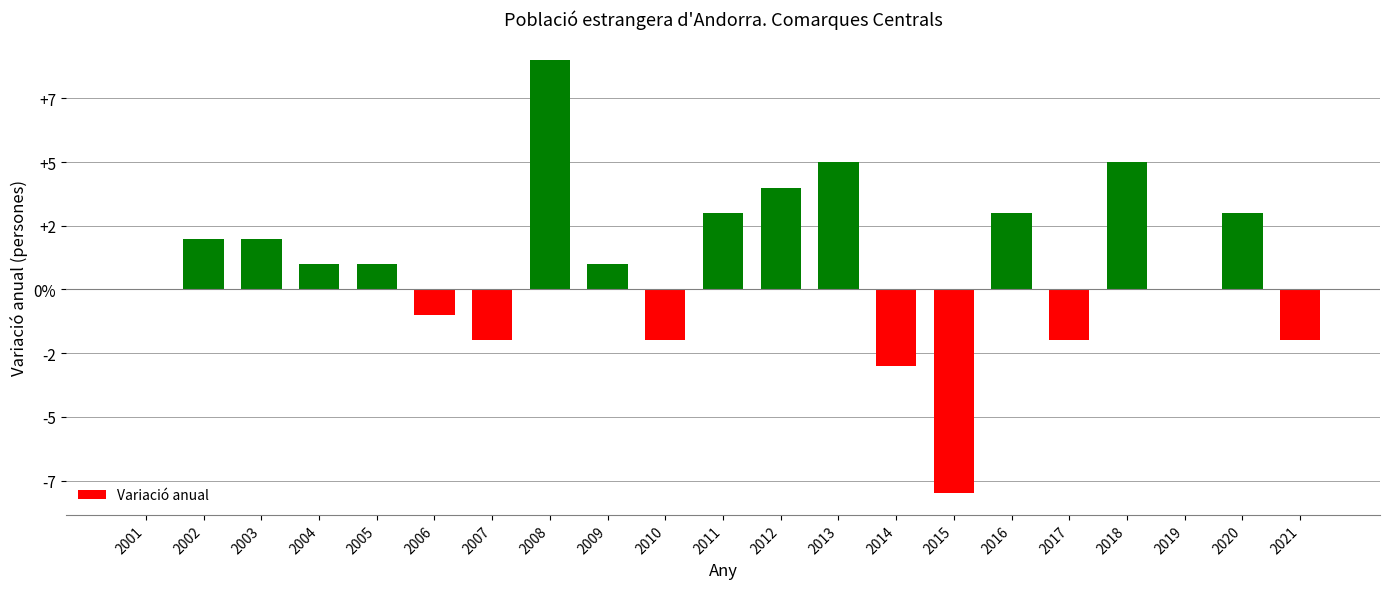

Reading left to right, transcribe all the data shown in this chart.

2021=-2	2020=3	2019=0	2018=5	2017=-2	2016=3	2015=-8	2014=-3	2013=5	2012=4	2011=3	2010=-2	2009=1	2008=9	2007=-2	2006=-1	2005=1	2004=1	2003=2	2002=2	2001=0